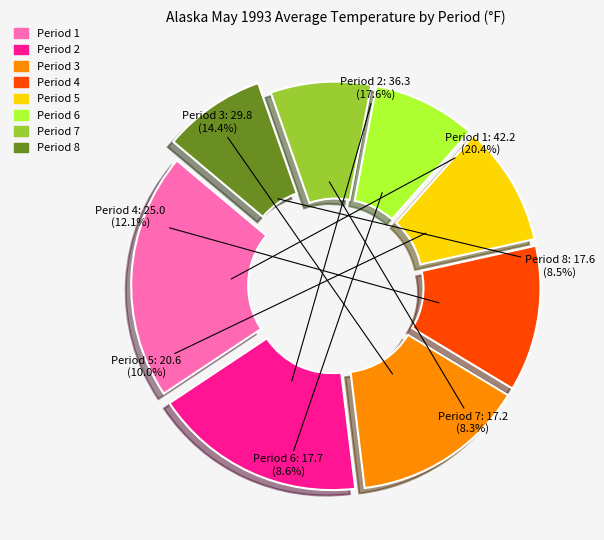

What is the change in value from Period 3 to Period 5?

-9.2